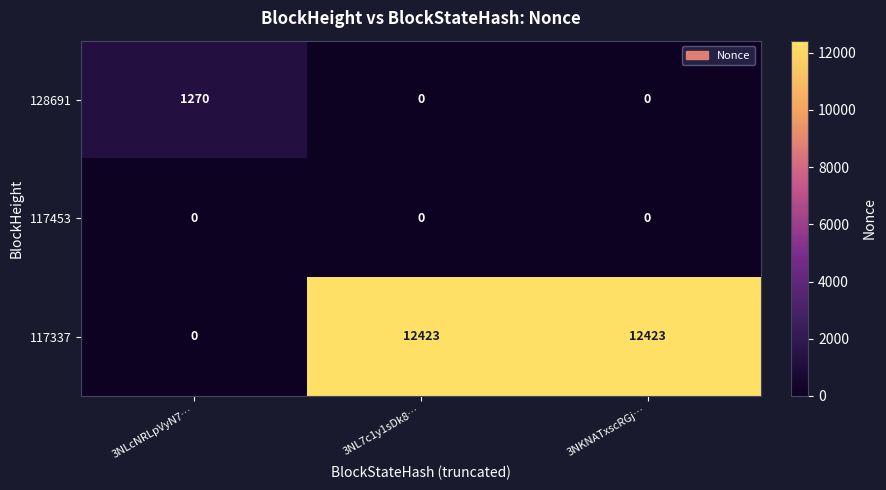

Reading right to left, what are all the values shown in this chart?

128691: 0	0	1270
117453: 0	0	0
117337: 12423	12423	0